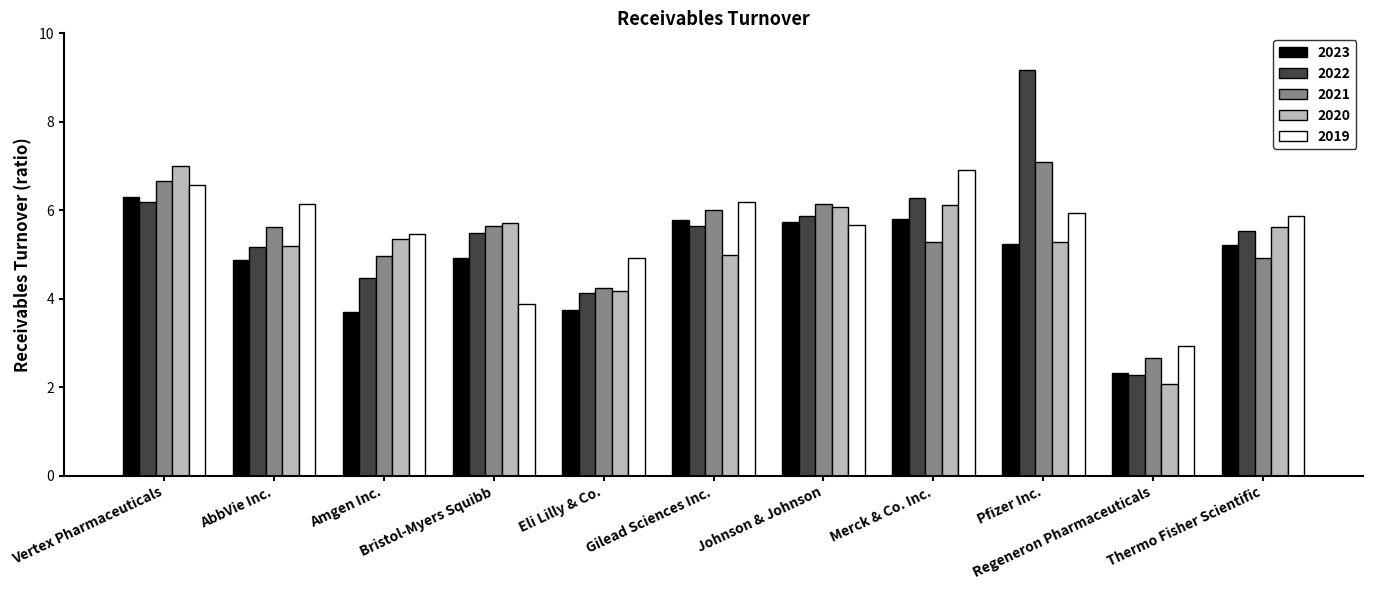

Which category has the lowest value across all series?

Regeneron Pharmaceuticals